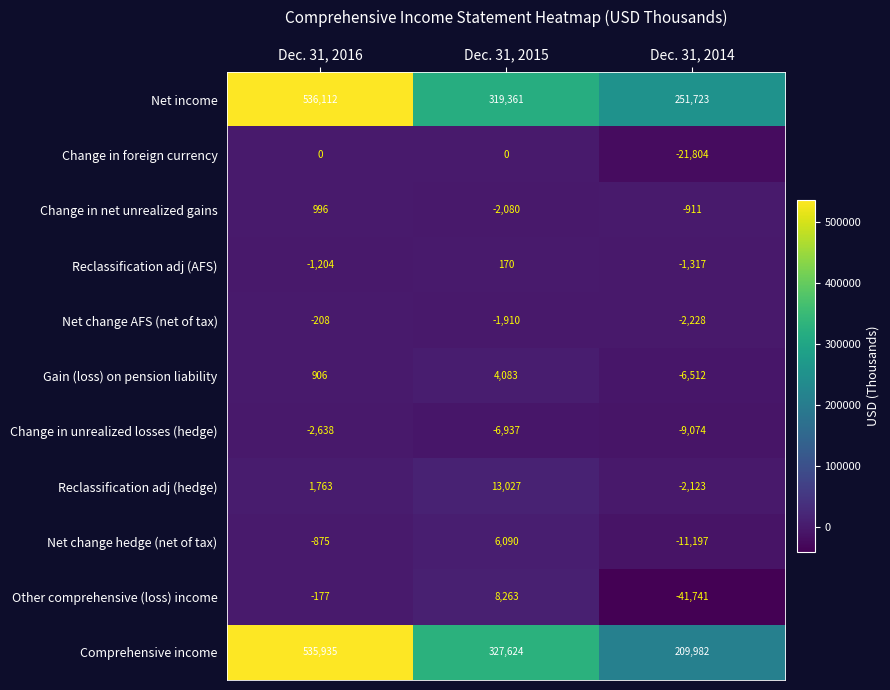

What value does the Change in unrealized losses (hedge) series have at Dec. 31, 2015?

-6937